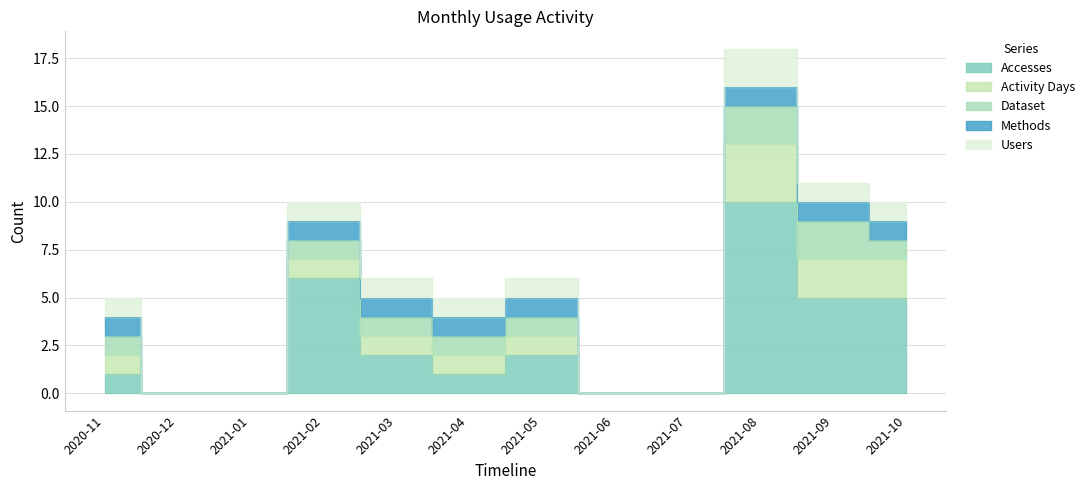

How many values in Dataset are above zero?

8